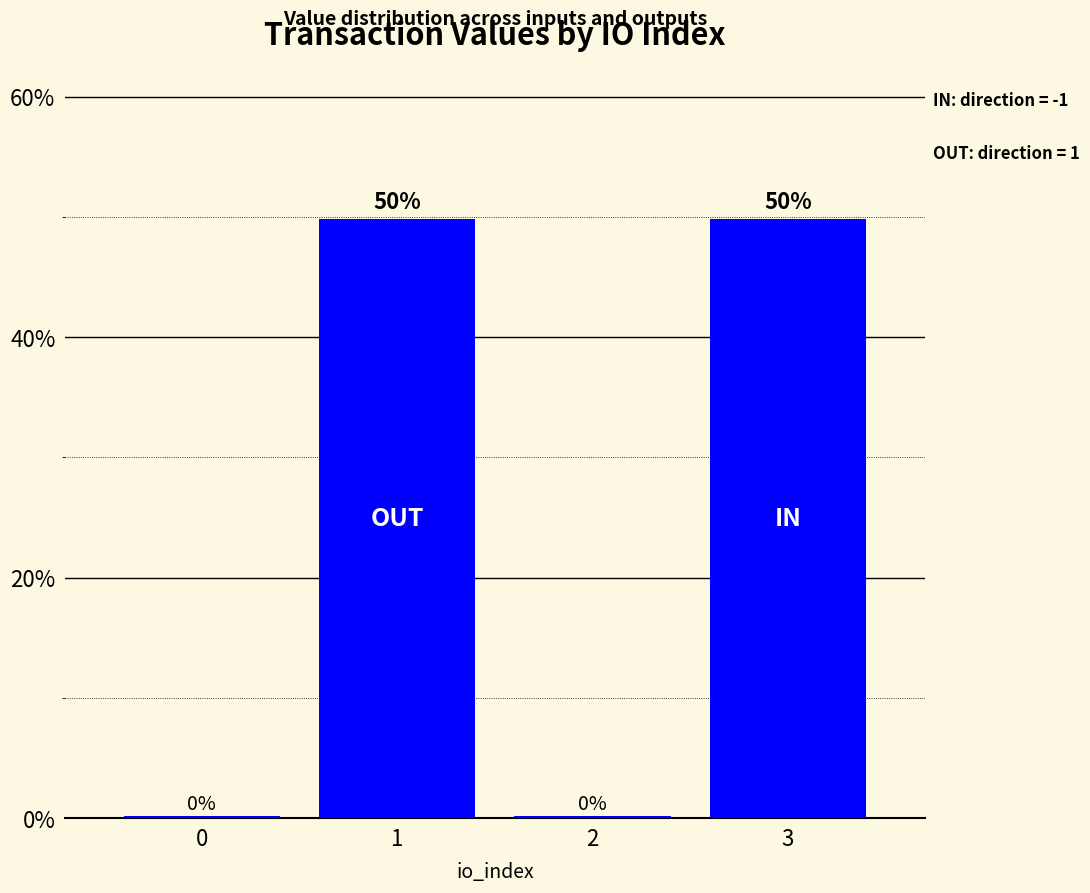

What is the difference between the maximum and minimum values?

49.6